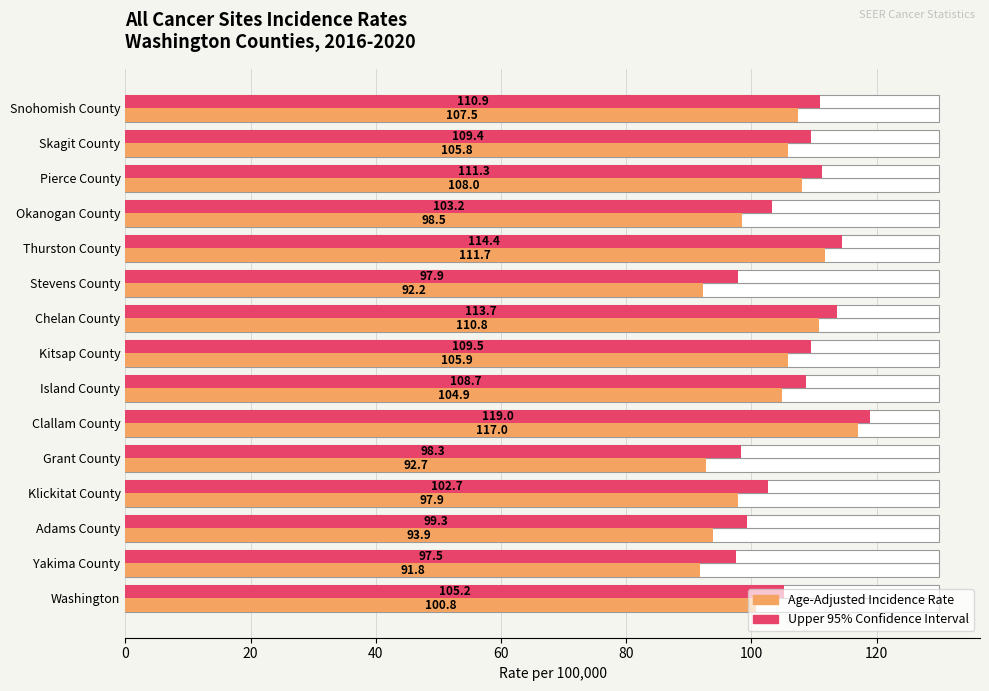

How many bars are there in each group?

2